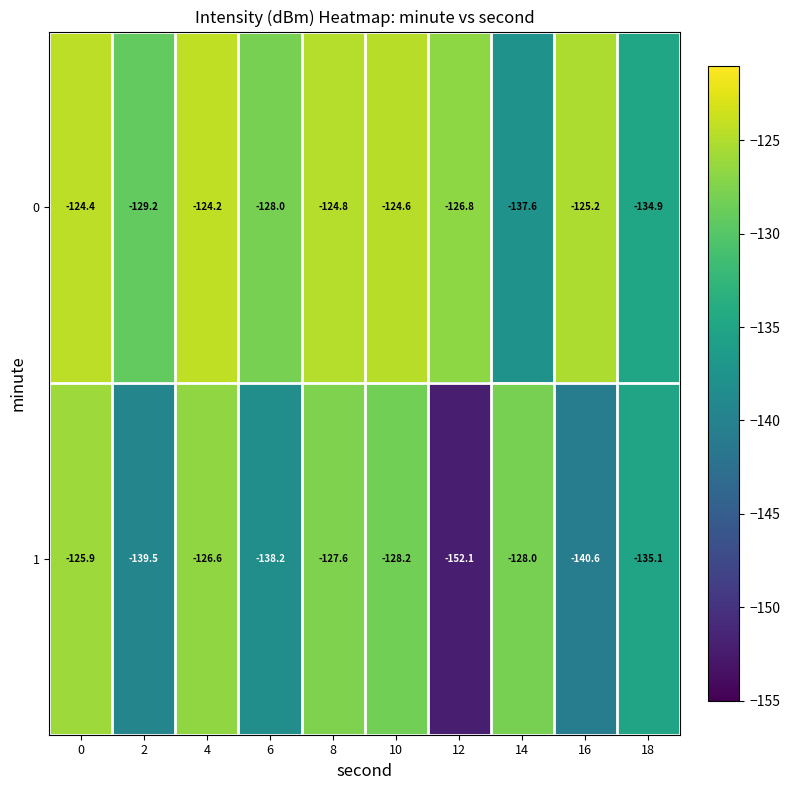

At 8, list the series in order from smallest to largest.

1, 0